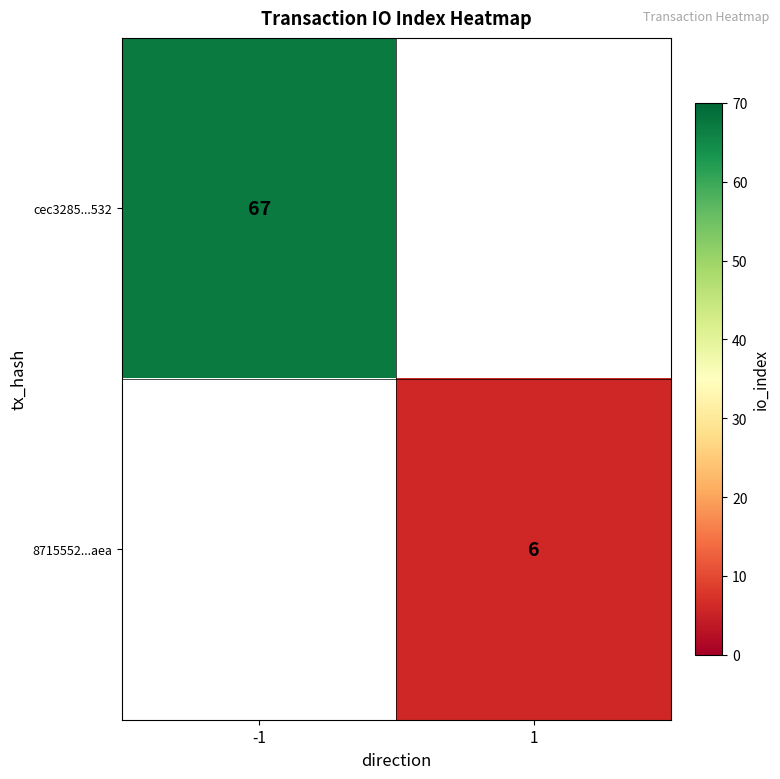

Is it true that 8715552...aea equals 6 at 1?

True